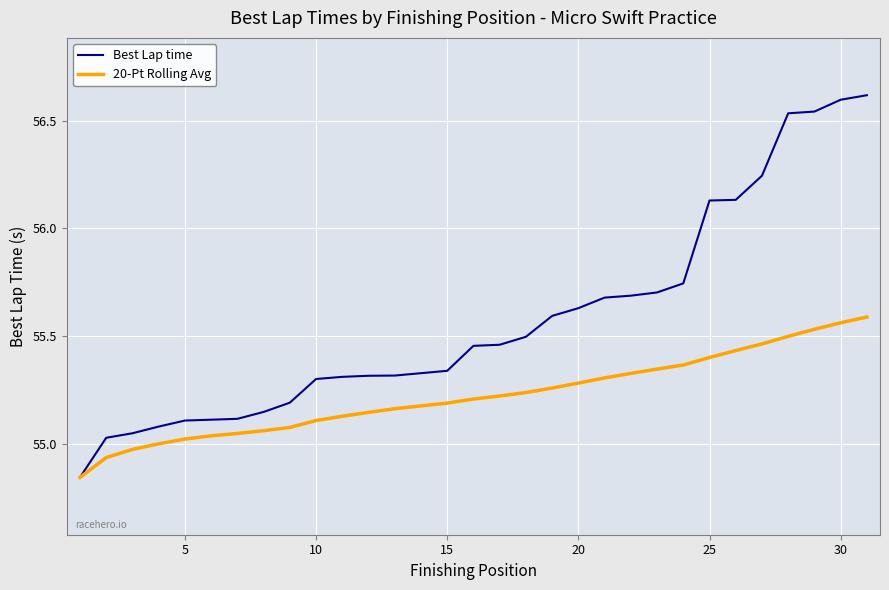

What are all the series names shown in the legend?

Best Lap time, 20-Pt Rolling Avg